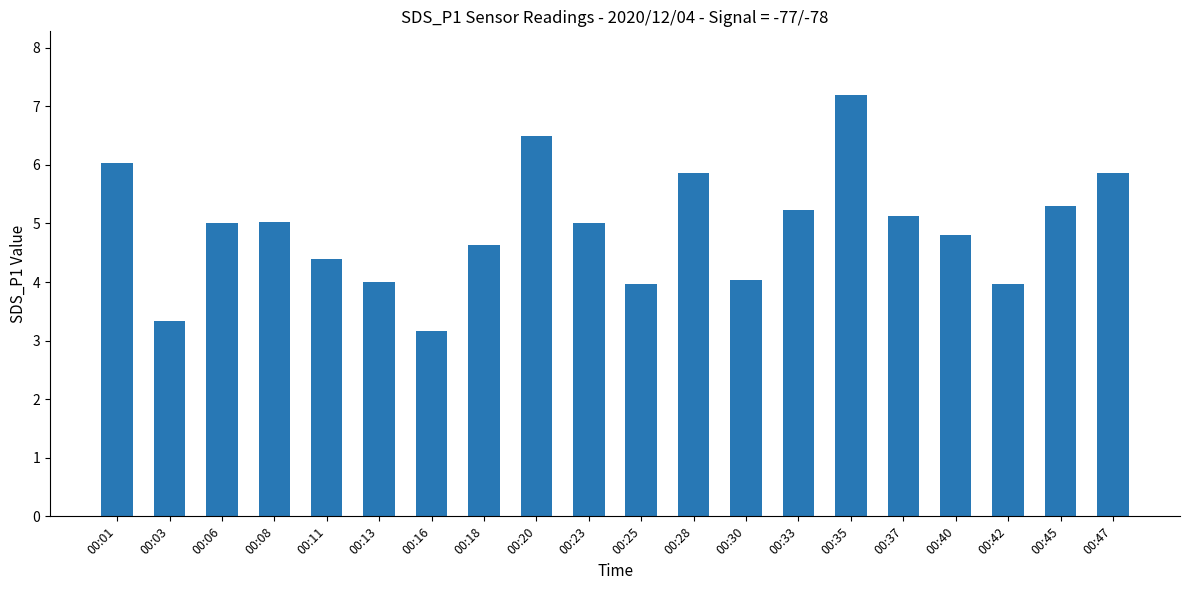

What is the difference between the second highest and second lowest values?

3.2